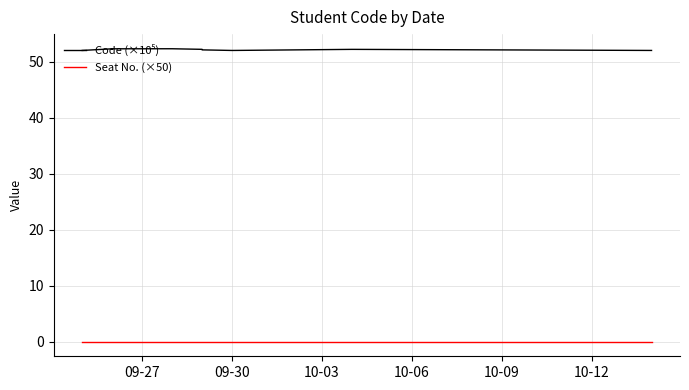

What is the value of the Code (×10⁵) point at the 3rd from the left?

52.3